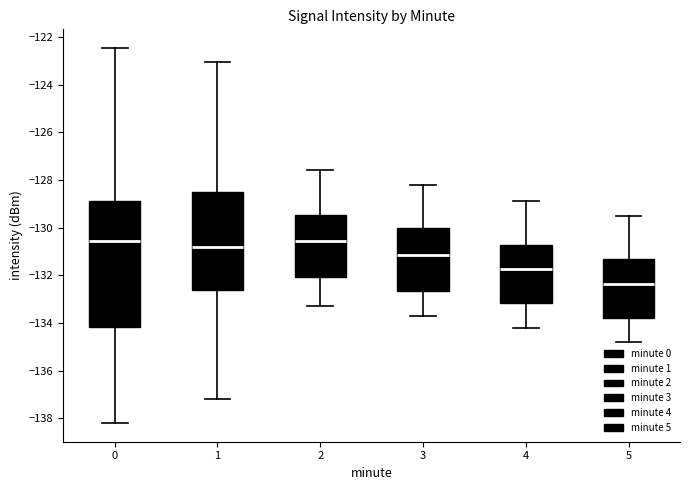

Which box's median line is the lowest?

5